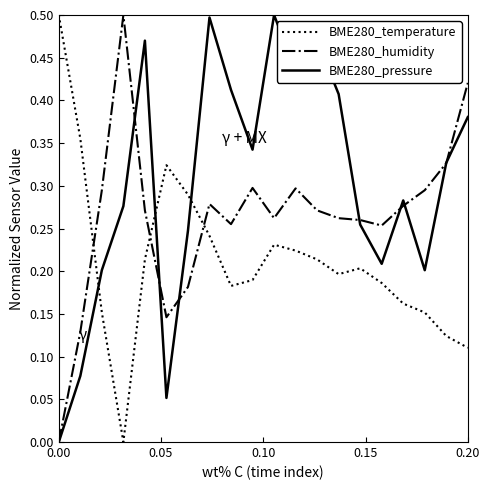

At how many categories does at least one series exceed 0?

20